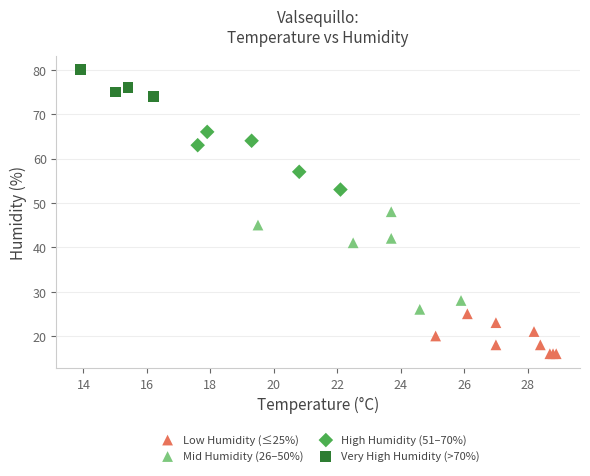

Which series has the widest spread of Y values?

Mid Humidity (26–50%)